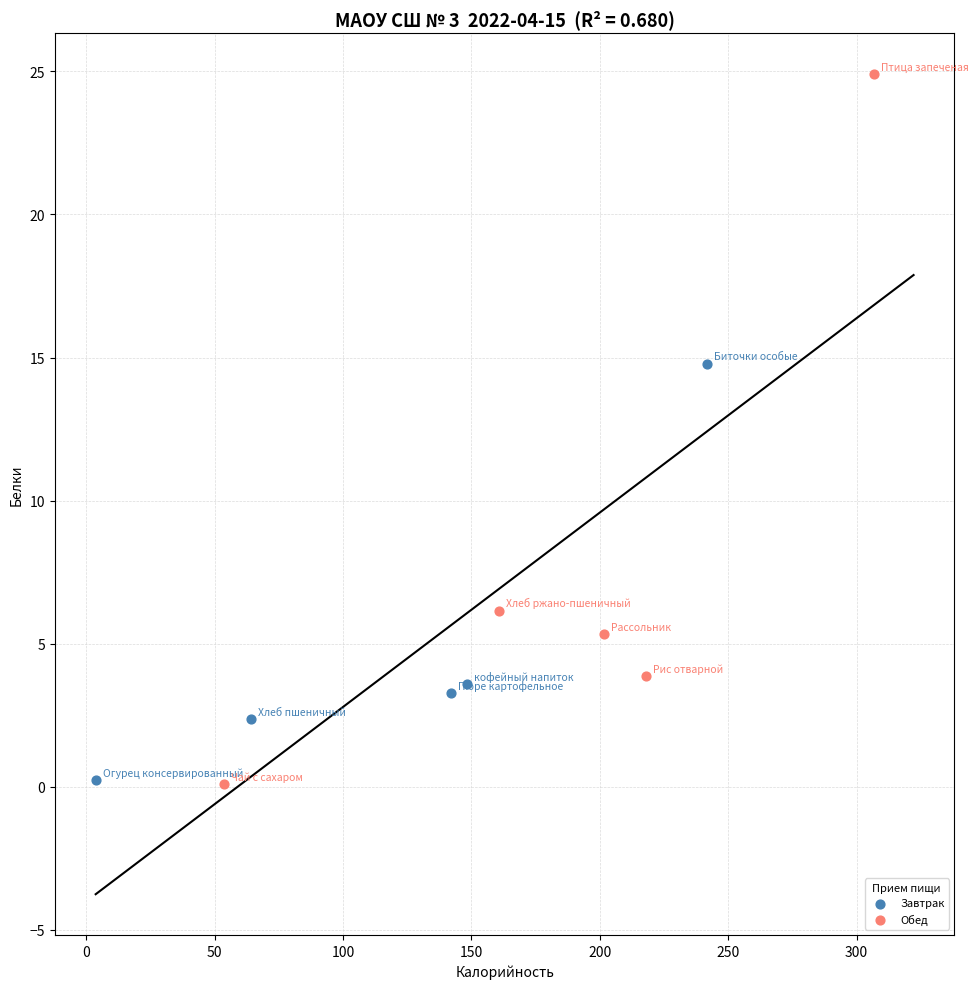

Which series has the widest spread of Y values?

Обед